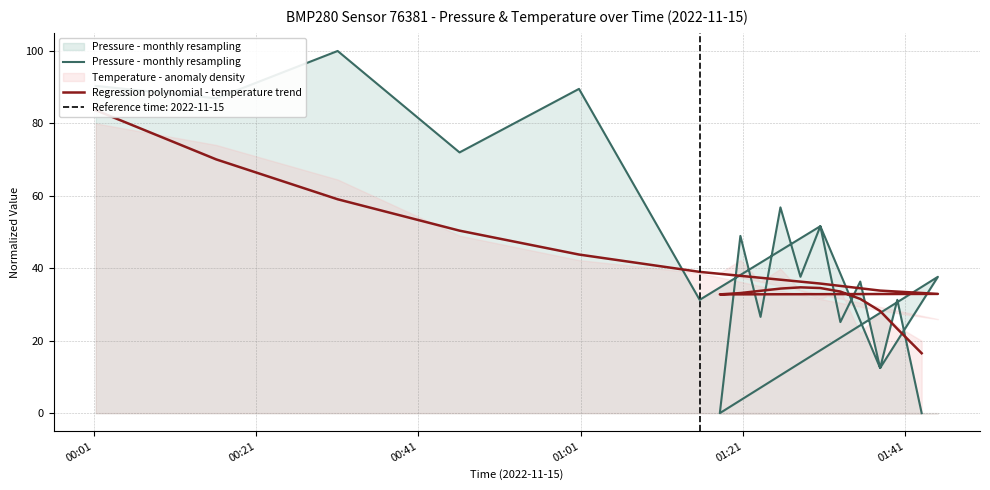

At which category is the sum across all series the highest?

00:01